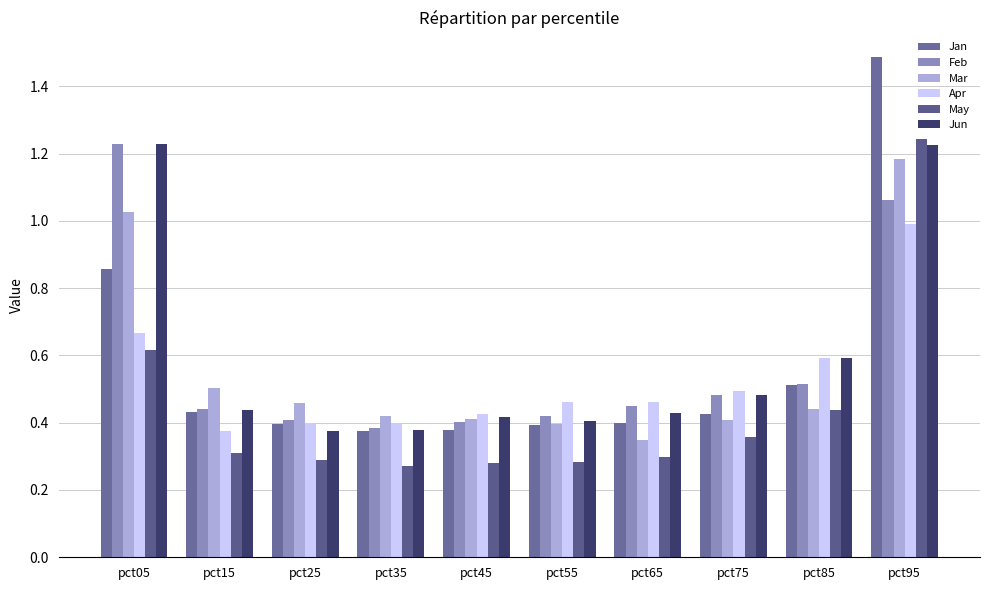

At which label does Mar reach its minimum?

pct65